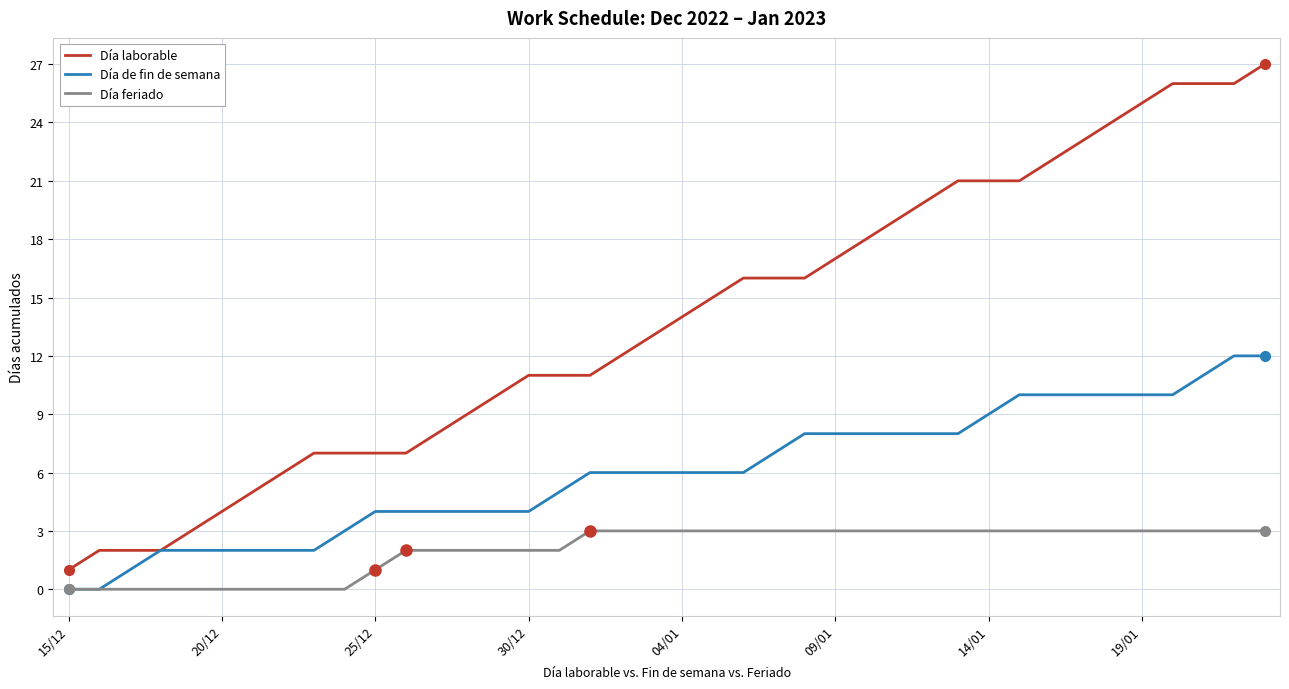

What is the greatest value displayed?

27